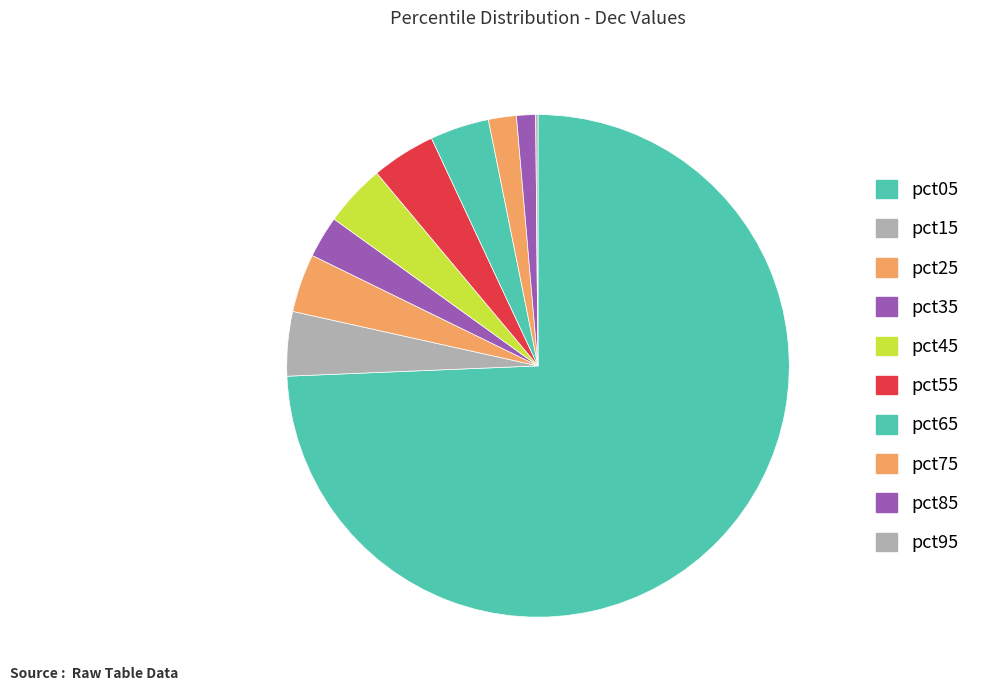

Count the number of slices in the pie.

10